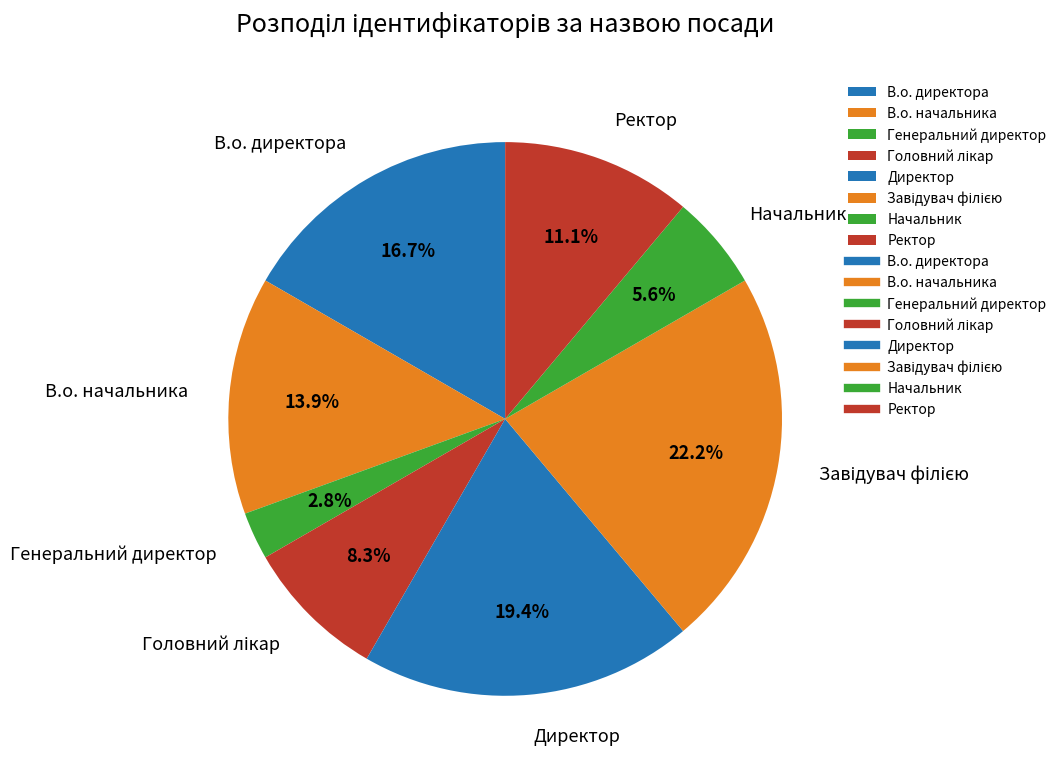

Is there a majority slice in this chart?

No